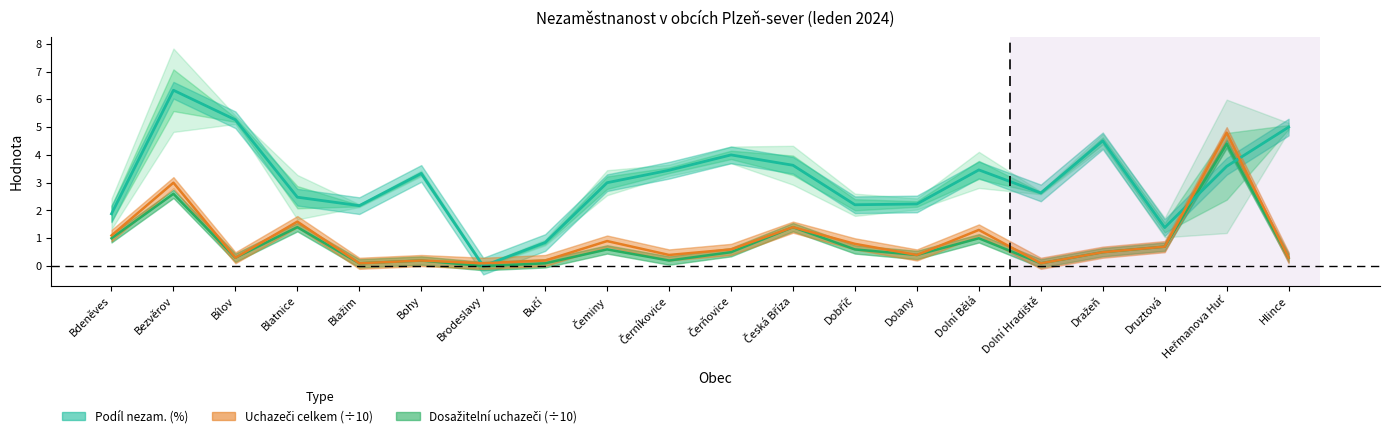

True or false: Podíl nezam. (%) and Dosažitelní uchazeči cross at least once.

True